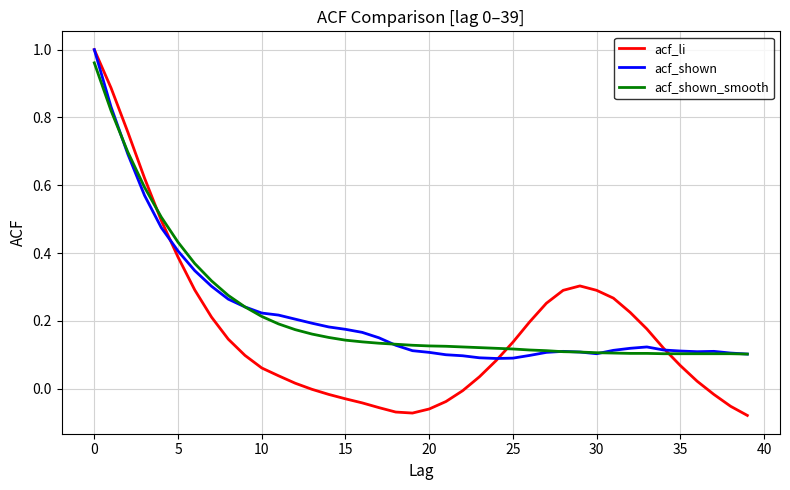

Which series has the largest range (max minus min)?

acf_li